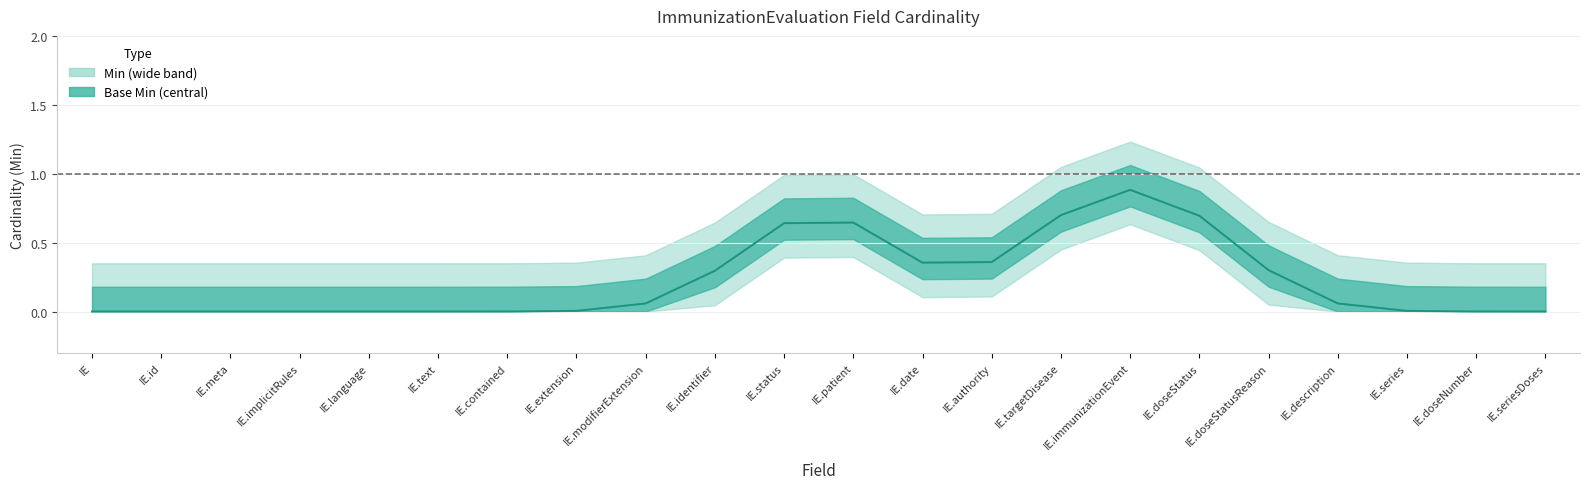

True or false: Min has a value of 0 at ImmunizationEvaluation.

True